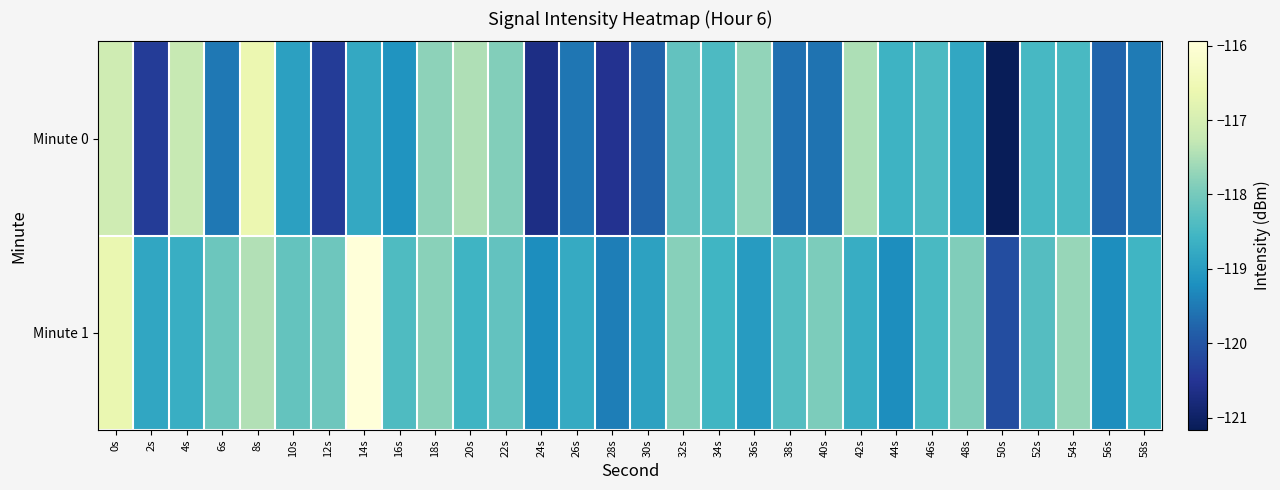

Reading left to right, what are all the values shown in this chart?

Minute 0: 0s=-117.1	2s=-120.4	4s=-117.2	6s=-119.5	8s=-116.6	10s=-118.9	12s=-120.4	14s=-118.8	16s=-119.1	18s=-117.8	20s=-117.5	22s=-117.9	24s=-120.7	26s=-119.6	28s=-120.5	30s=-119.8	32s=-118.2	34s=-118.4	36s=-117.7	38s=-119.6	40s=-119.6	42s=-117.5	44s=-118.6	46s=-118.4	48s=-118.8	50s=-121.2	52s=-118.5	54s=-118.5	56s=-119.8	58s=-119.5
Minute 1: 0s=-116.7	2s=-118.8	4s=-118.7	6s=-118.1	8s=-117.4	10s=-118.2	12s=-118.1	14s=-115.9	16s=-118.4	18s=-117.8	20s=-118.6	22s=-118.2	24s=-119.2	26s=-118.8	28s=-119.4	30s=-118.9	32s=-117.8	34s=-118.6	36s=-119.0	38s=-118.3	40s=-117.9	42s=-118.7	44s=-119.2	46s=-118.5	48s=-117.9	50s=-120.1	52s=-118.3	54s=-117.7	56s=-119.2	58s=-118.6